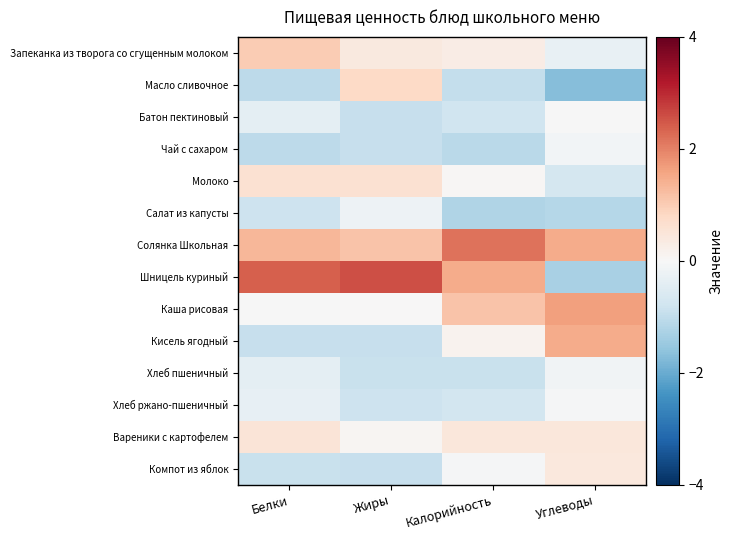

Between Белки and Углеводы, which series saw the biggest shift?

Шницель куриный